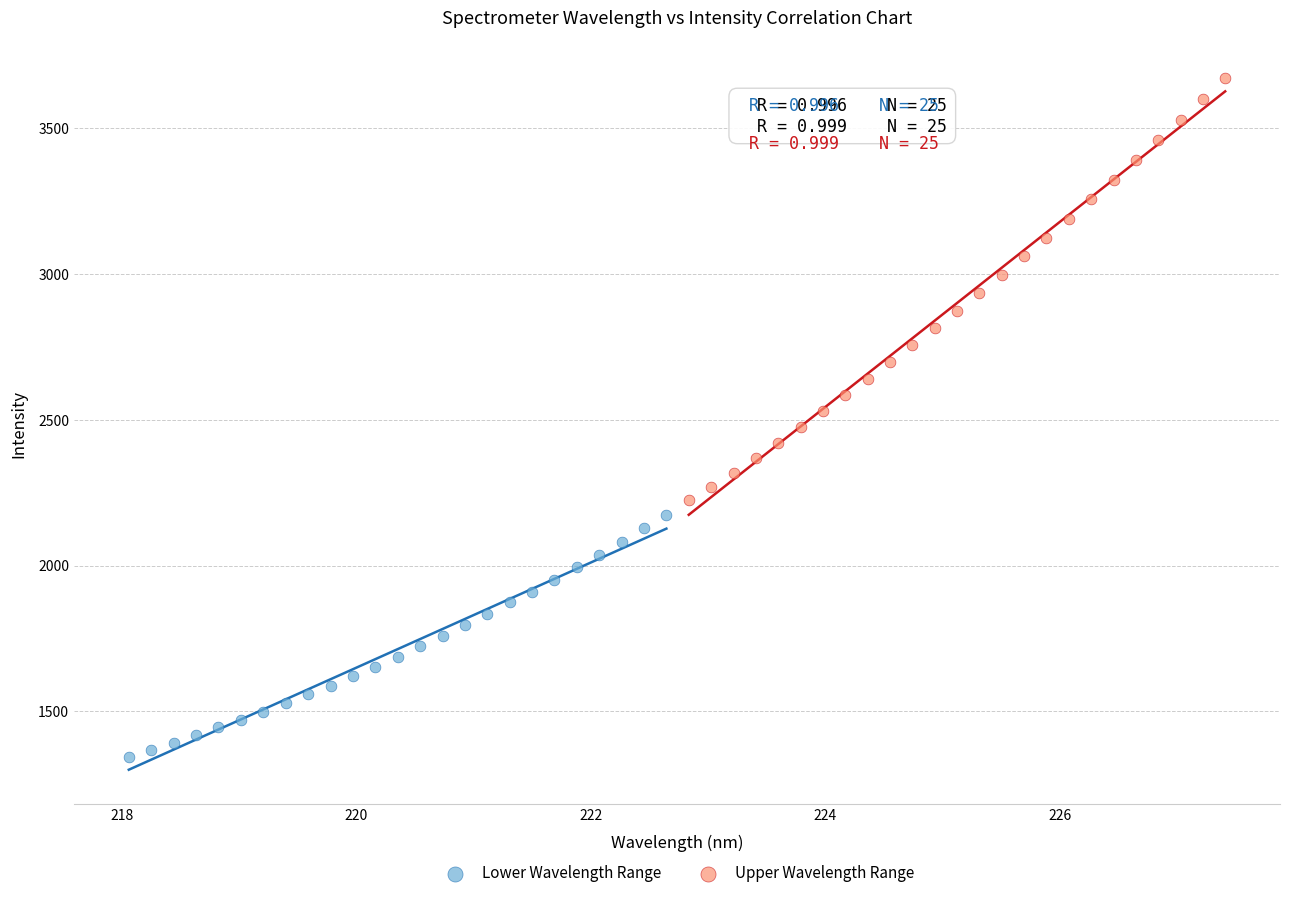

Which series contains the highest Y value?

Upper Wavelength Range